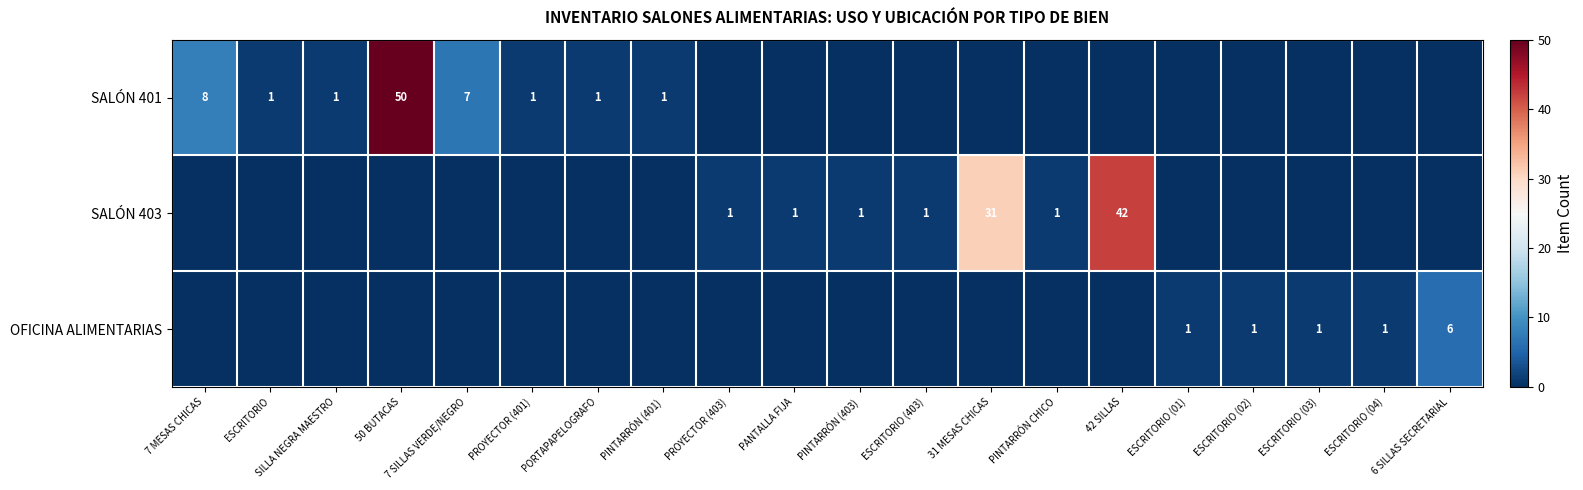

What is the difference between the second highest and second lowest values in the SALÓN 401 series?

8